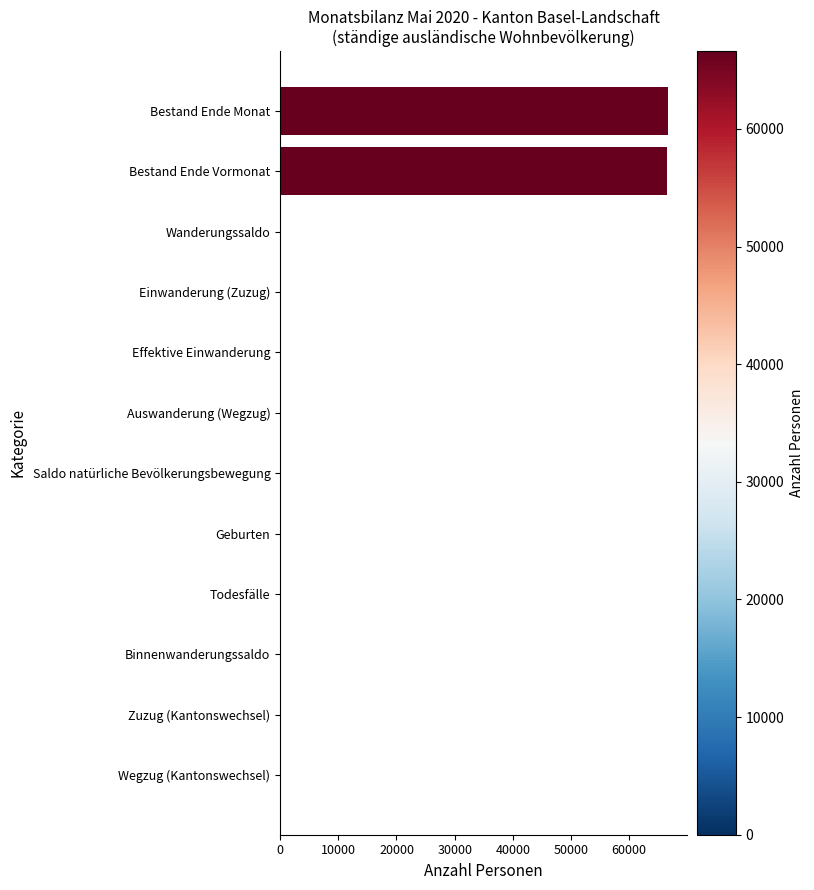

Is it true that the value at Bestand Ende Vormonat is 46235?

False